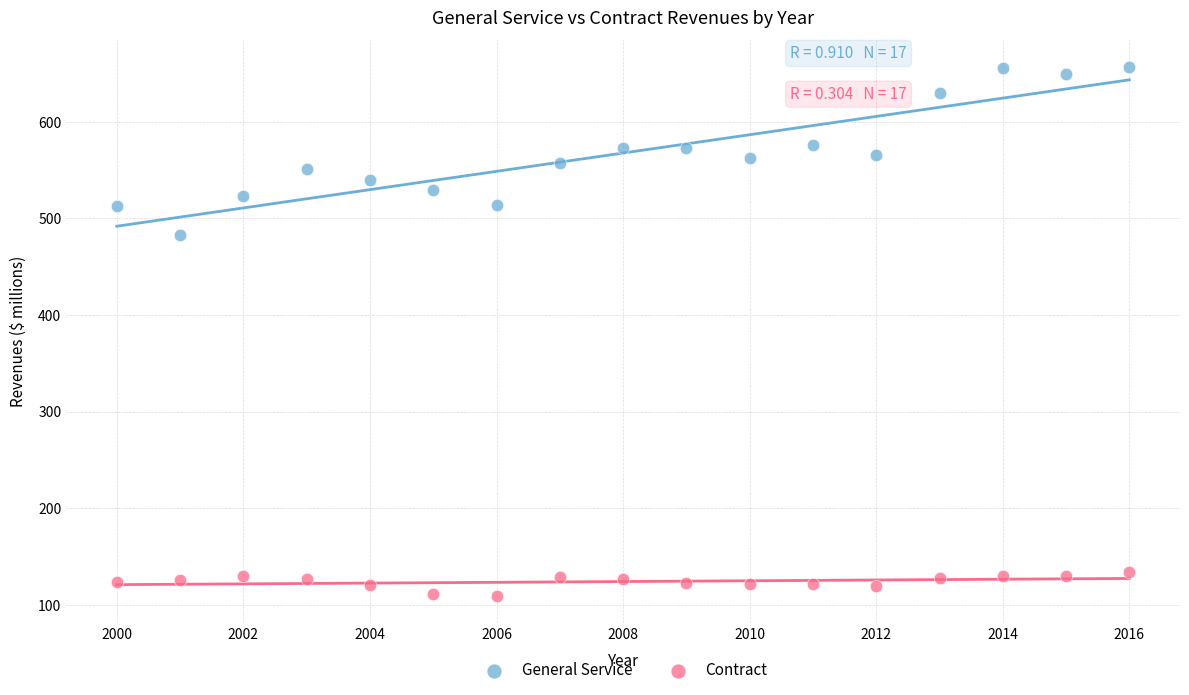

Across all data points, what is the range of Y values (max minus min)?

547.7